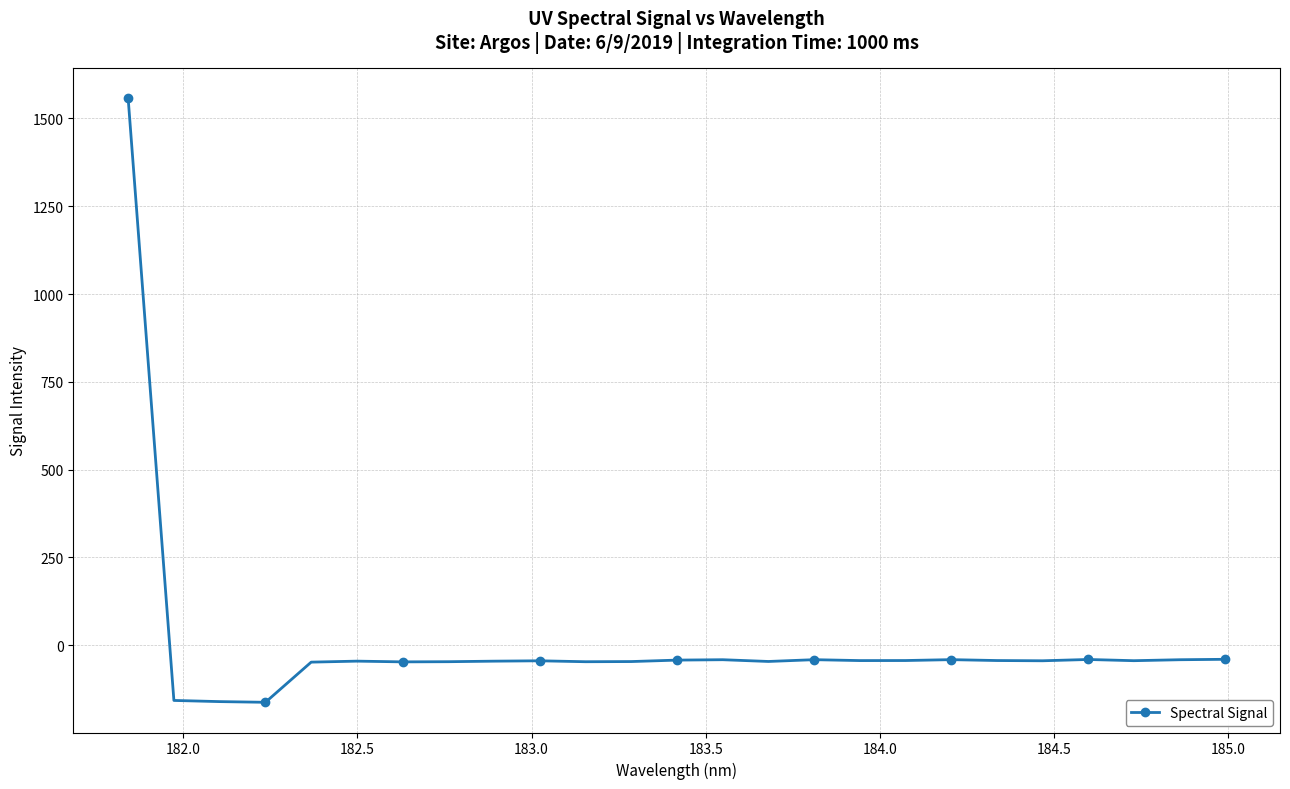

What is the difference between the maximum and minimum values?

1720.1